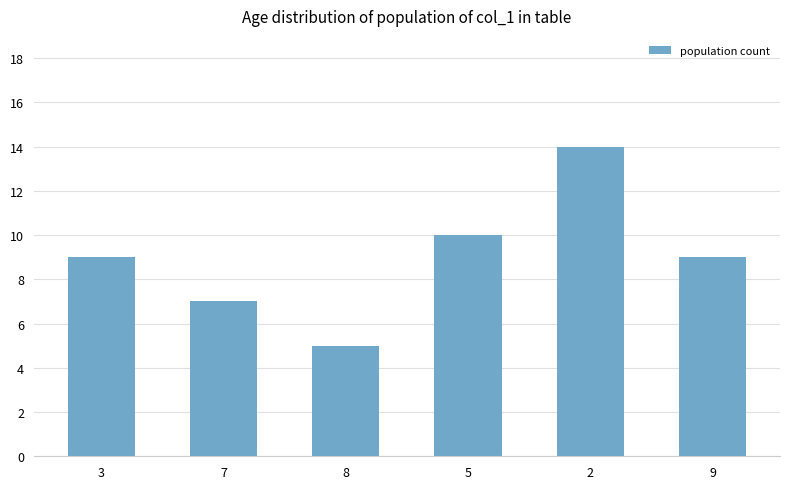

What is the change in value from 2 to 9?

-5